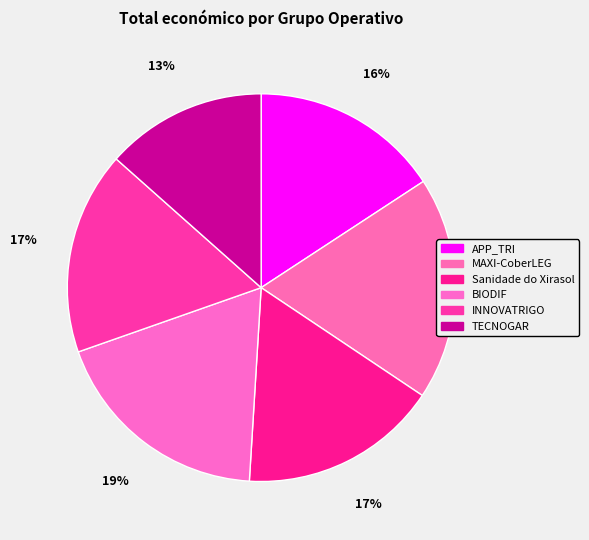

To the nearest percent, what is the combined percentage of INNOVATRIGO and Sanidade do Xirasol?

34%